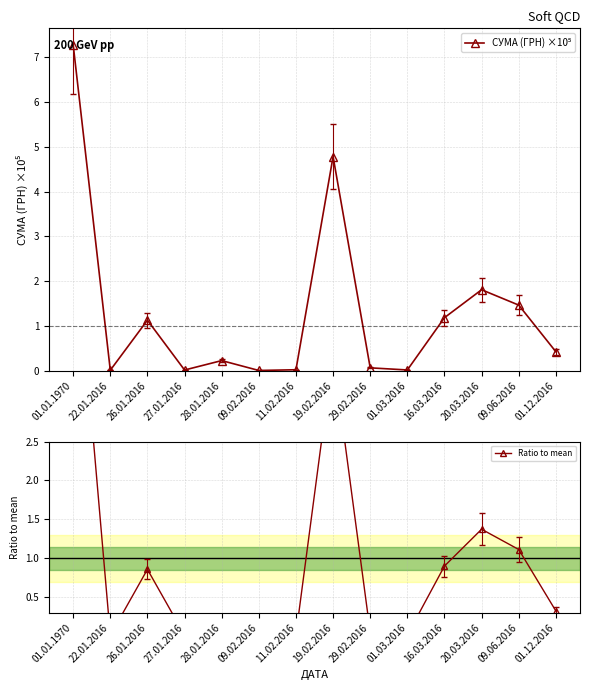

True or false: СУМА (ГРН) ×10⁵ and Ratio to mean intersect in this chart.

False